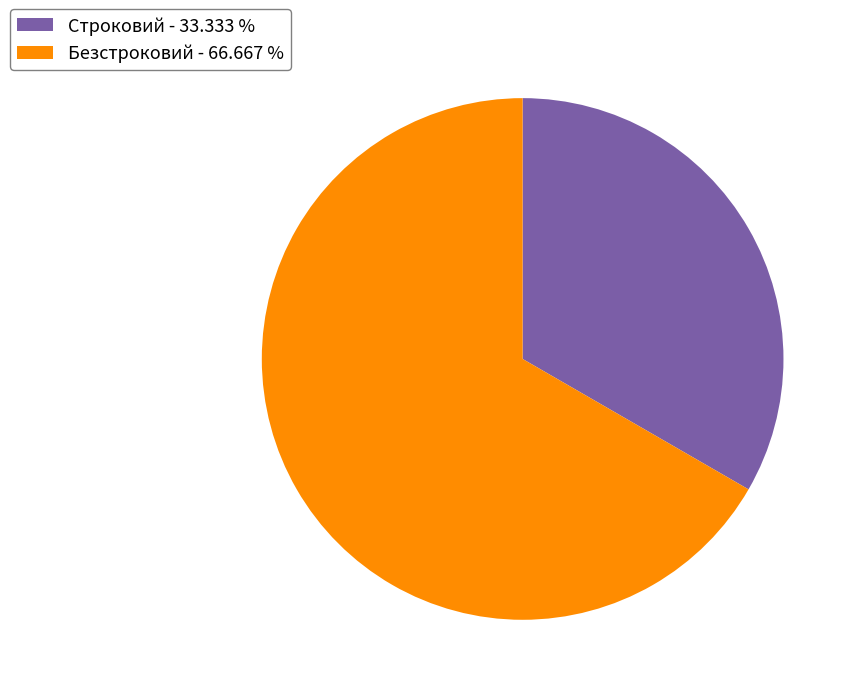

Is there any slice that represents more than half of the pie?

Yes